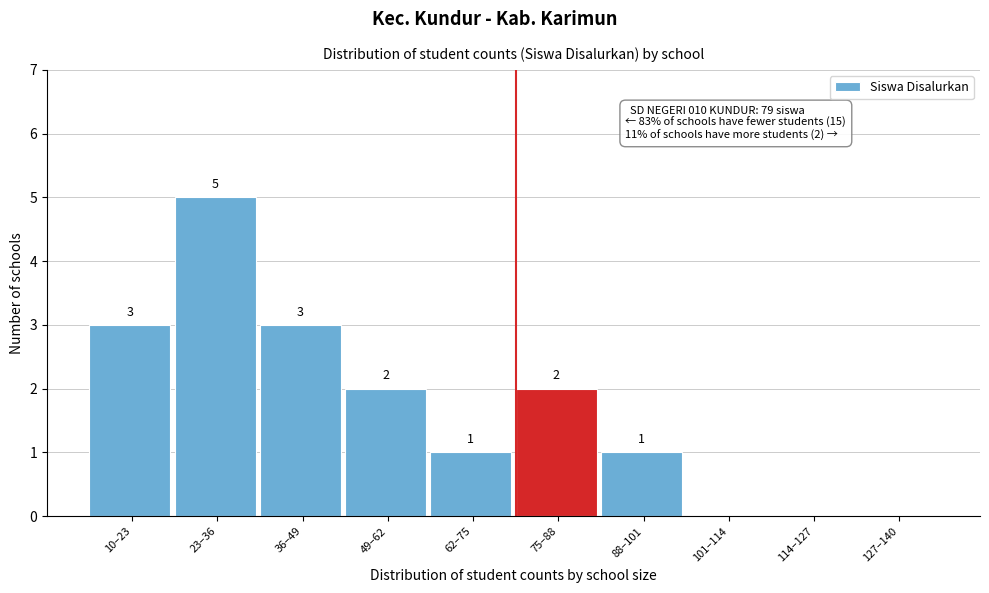

Reading left to right, extract all data points from this chart.

10–23=3	23–36=5	36–49=3	49–62=2	62–75=1	75–88=2	88–101=1	101–114=0	114–127=0	127–140=0